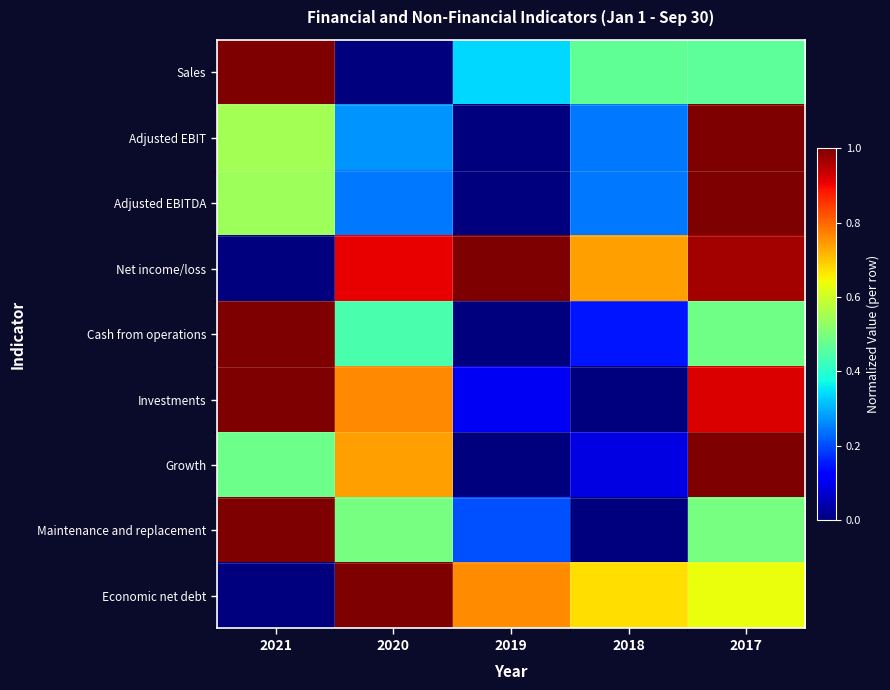

Reading left to right, transcribe all the data shown in this chart.

Sales: 2021=1.0	2020=0.0	2019=0.3	2018=0.5	2017=0.5
Adjusted EBIT: 2021=0.5	2020=0.3	2019=0.0	2018=0.2	2017=1.0
Adjusted EBITDA: 2021=0.5	2020=0.2	2019=0.0	2018=0.2	2017=1.0
Net income/loss: 2021=0.0	2020=0.9	2019=1.0	2018=0.7	2017=1.0
Cash from operations: 2021=1.0	2020=0.4	2019=0.0	2018=0.1	2017=0.5
Investments: 2021=1.0	2020=0.8	2019=0.1	2018=0.0	2017=0.9
Growth: 2021=0.5	2020=0.7	2019=0.0	2018=0.1	2017=1.0
Maintenance and replacement: 2021=1.0	2020=0.5	2019=0.2	2018=0.0	2017=0.5
Economic net debt: 2021=0.0	2020=1.0	2019=0.8	2018=0.7	2017=0.6